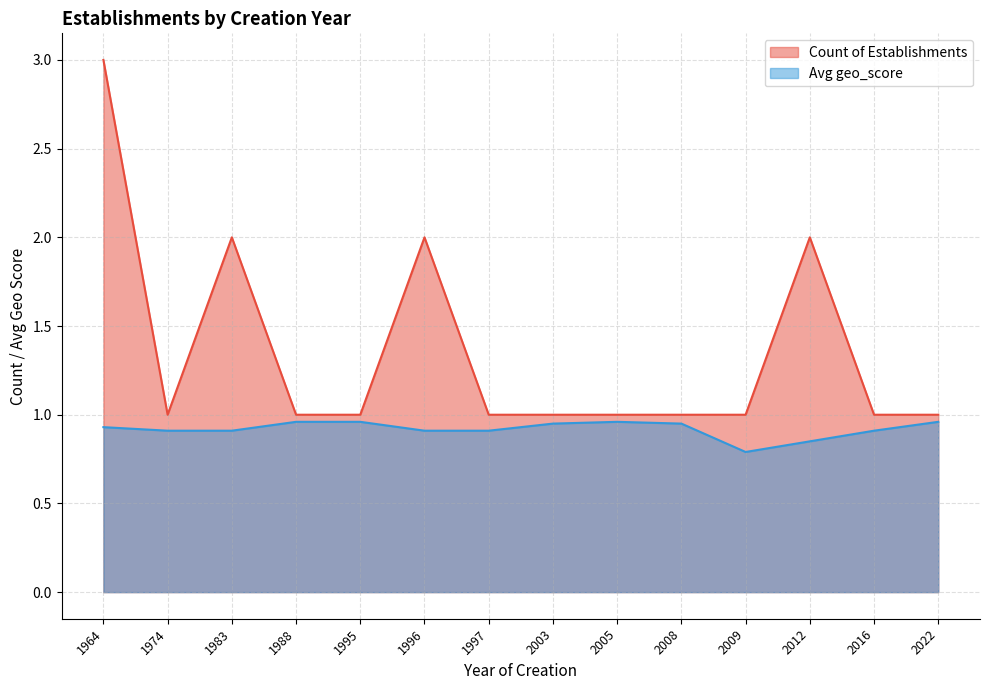

At which label is Count of Establishments closest to 2?

1983